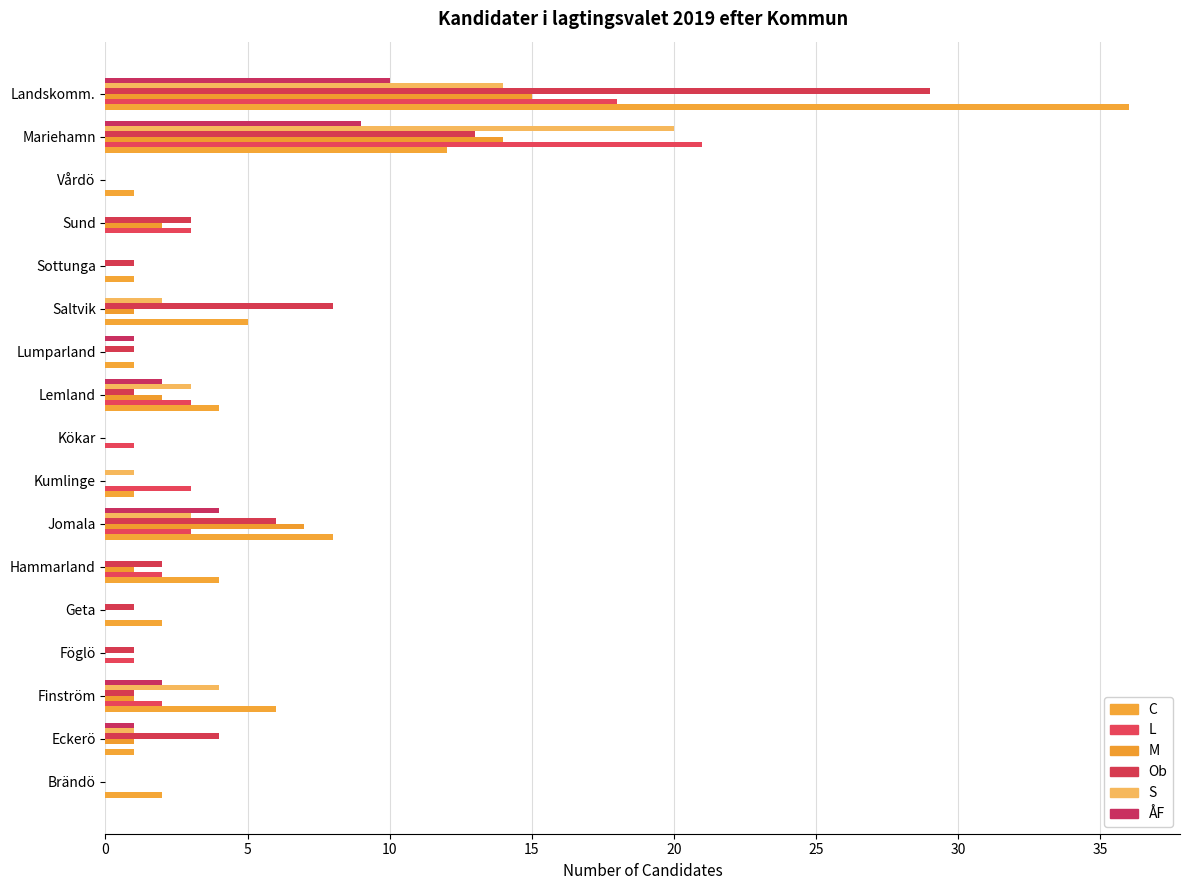

Reading left to right, list all the values displayed in this chart.

C: 2	1	6	0	2	4	8	1	0	4	1	5	1	0	1	12	36
L: 0	0	2	1	0	2	3	3	1	3	0	0	0	3	0	21	18
M: 0	1	1	0	0	1	7	0	0	2	0	1	0	2	0	14	15
Ob: 0	4	1	1	1	2	6	0	0	1	1	8	1	3	0	13	29
S: 0	1	4	0	0	0	3	1	0	3	0	2	0	0	0	20	14
ÅF: 0	1	2	0	0	0	4	0	0	2	1	0	0	0	0	9	10